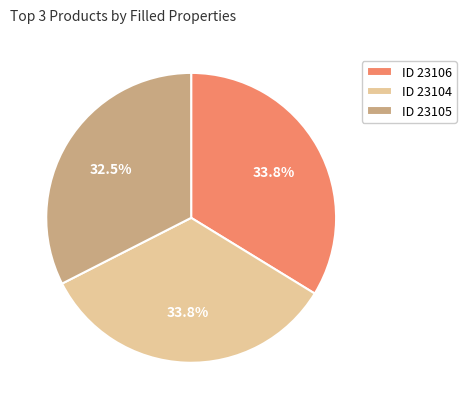

What is the smallest slice in the pie chart?

ID 23105